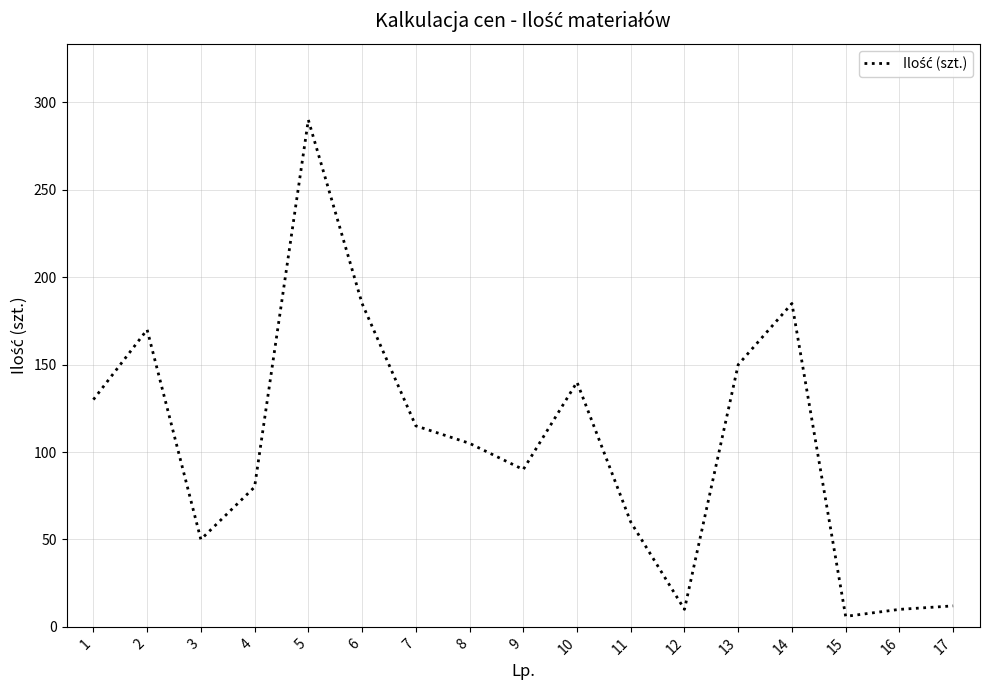

How many distinct data groups are displayed?

1